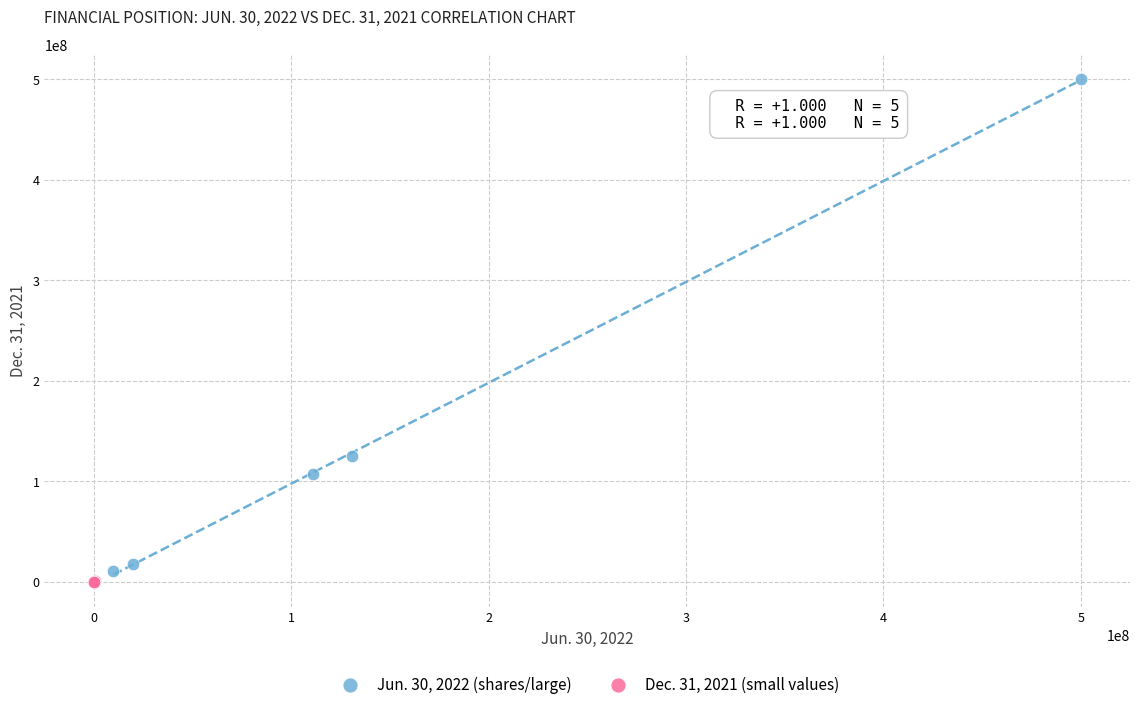

Which series has the widest spread of Y values?

Jun. 30, 2022 (shares/large)